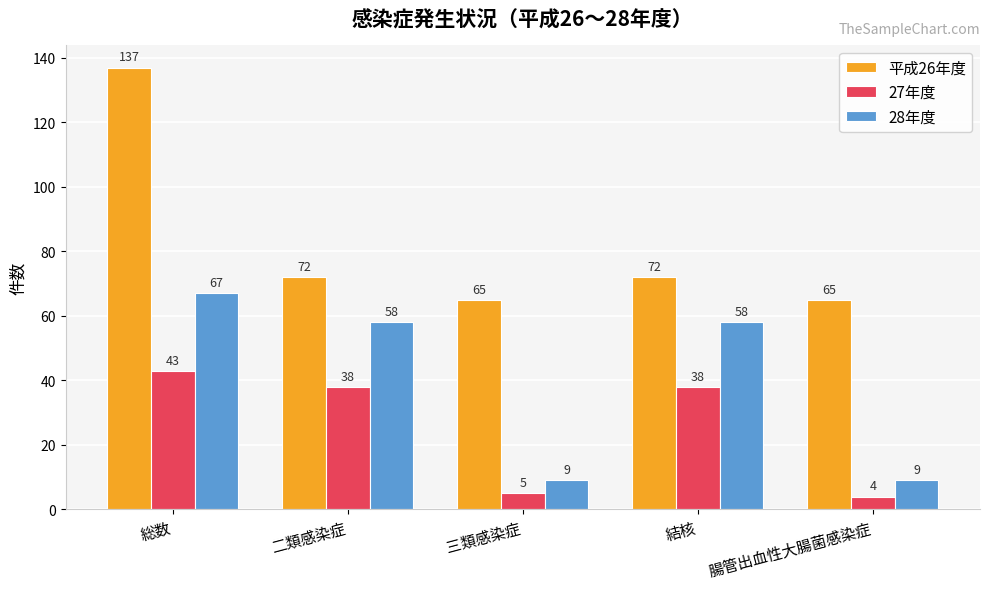

Does the chart contain any negative values?

No